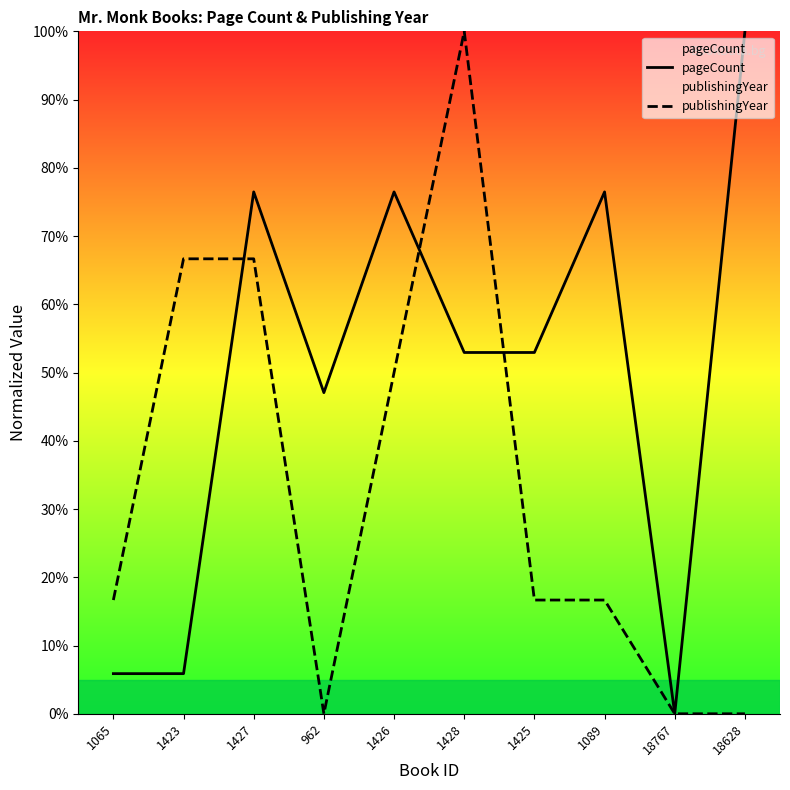

Rank the series by their average value, from highest to lowest.

pageCount, publishingYear